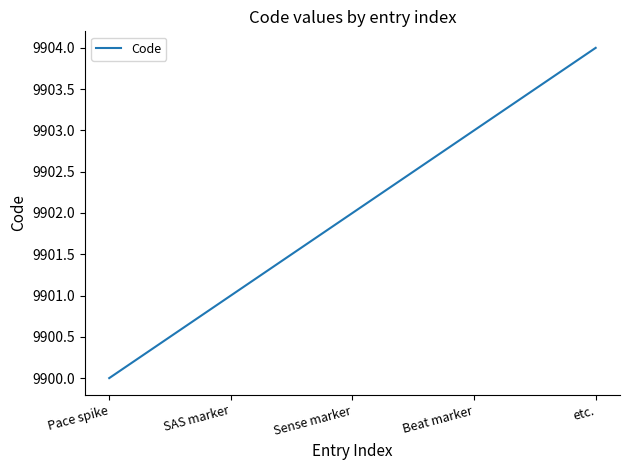

Read the value at Beat marker.

9903